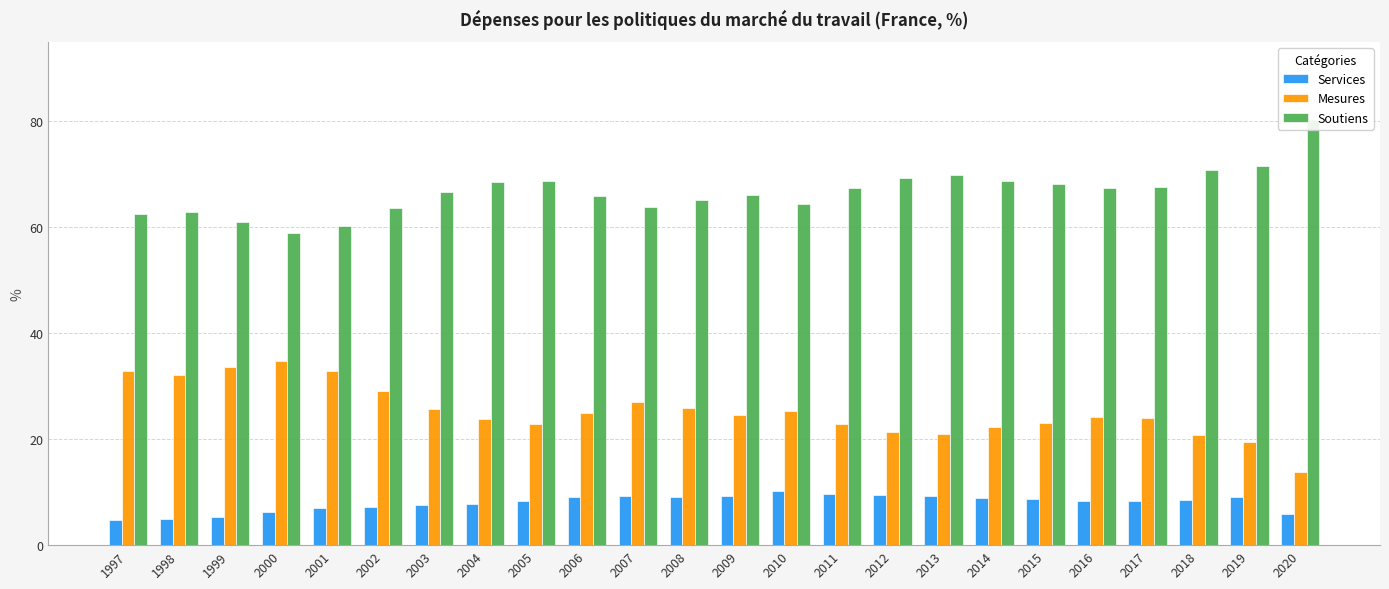

At how many categories does at least one series exceed 34?

24